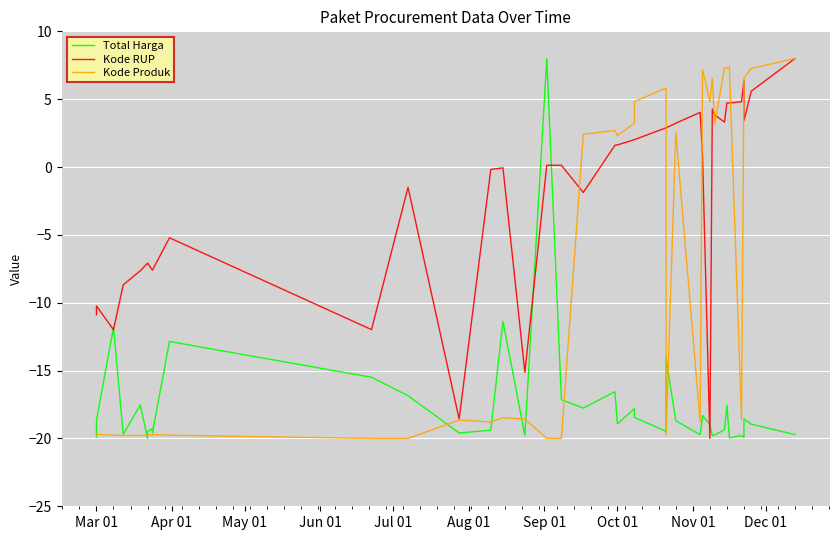

How many interior local valleys does the Kode Produk series have?

12